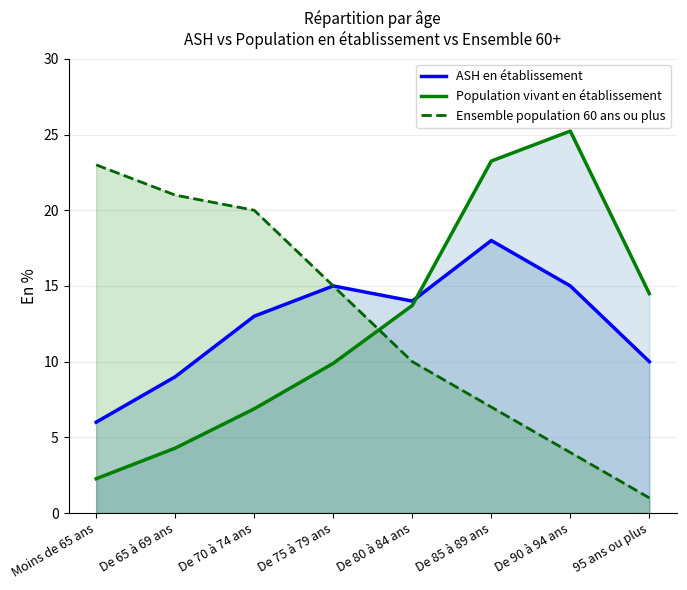

What position from the right is De 80 à 84 ans?

4